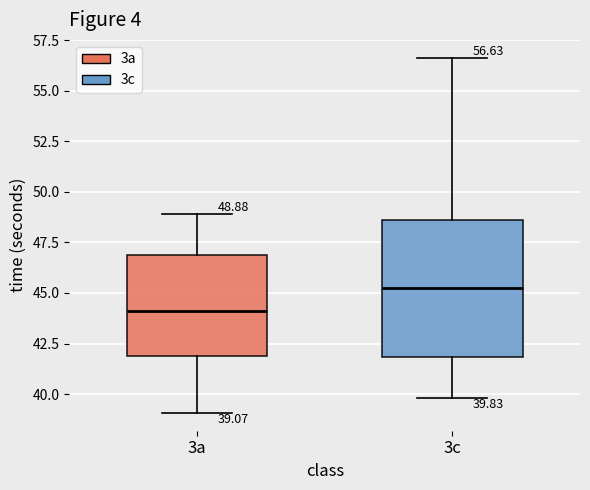

Comparing the boxes themselves (not the whiskers), which one is the tallest?

3c